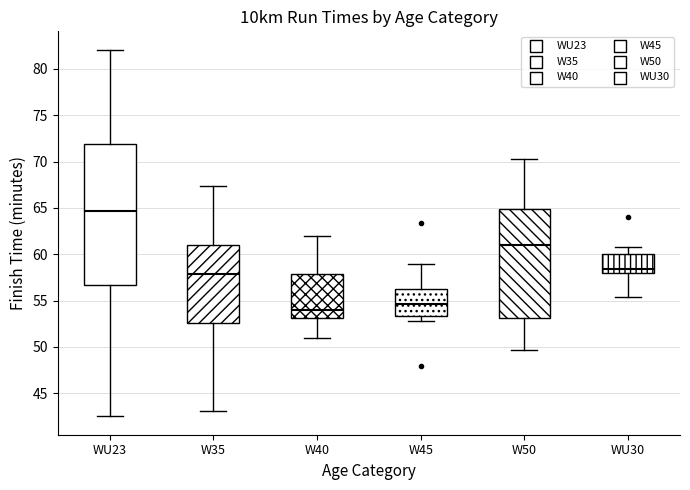

Reading left to right, read every box against the y-axis: the position of its median line, the range the box covers, and the ends of its whiskers. The values are not printed on the chart, so give them approximately, as read against the axis.

WU23: median 64.5, box 56.5 to 72.0, whiskers 42.5 to 82.0
W35: median 58.0, box 52.5 to 61.0, whiskers 43.0 to 67.5
W40: median 54.0, box 53.0 to 58.0, whiskers 51.0 to 62.0
W45: median 54.5, box 53.5 to 56.0, whiskers 53.0 to 59.0
W50: median 61.0, box 53.0 to 65.0, whiskers 49.5 to 70.0
WU30: median 58.5, box 58.0 to 60.0, whiskers 55.5 to 61.0